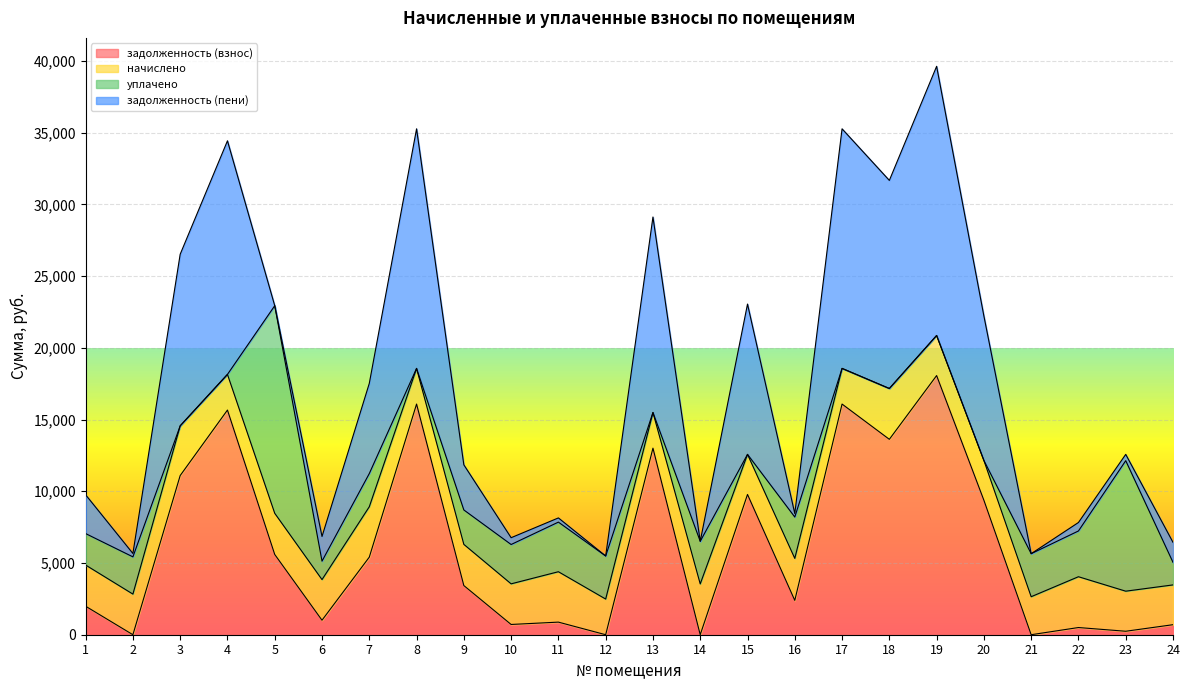

What is the total value across all series at 3?

26524.9